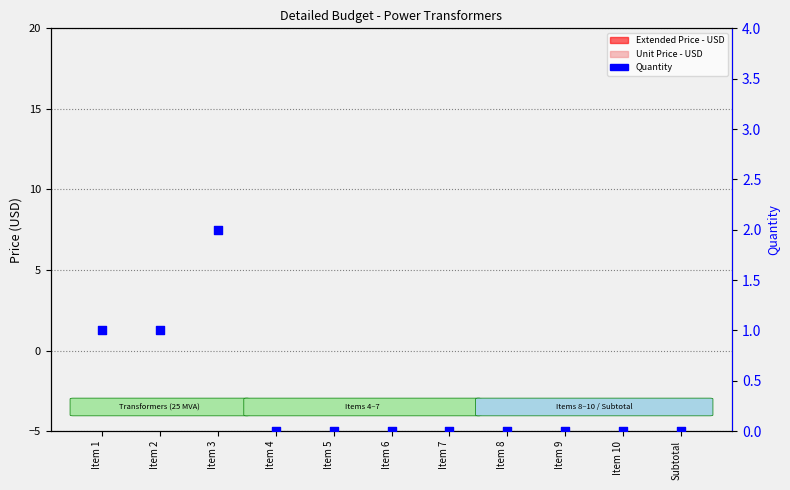

Which series has the widest spread of Y values?

Quantity